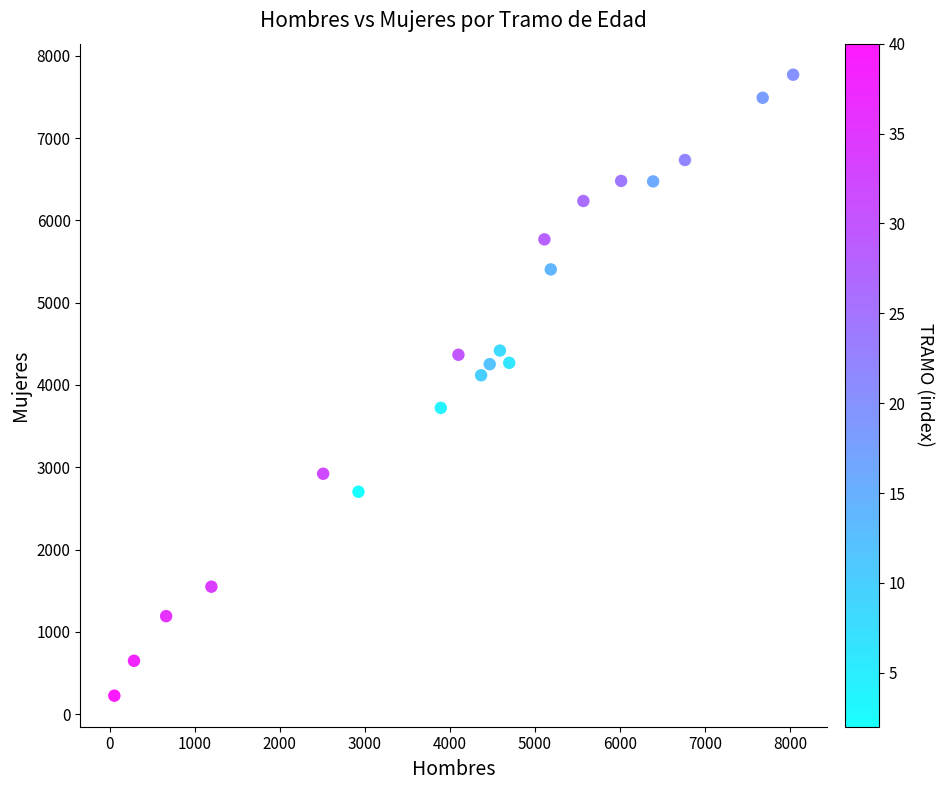

What is the range of X values (max minus min)?

7980